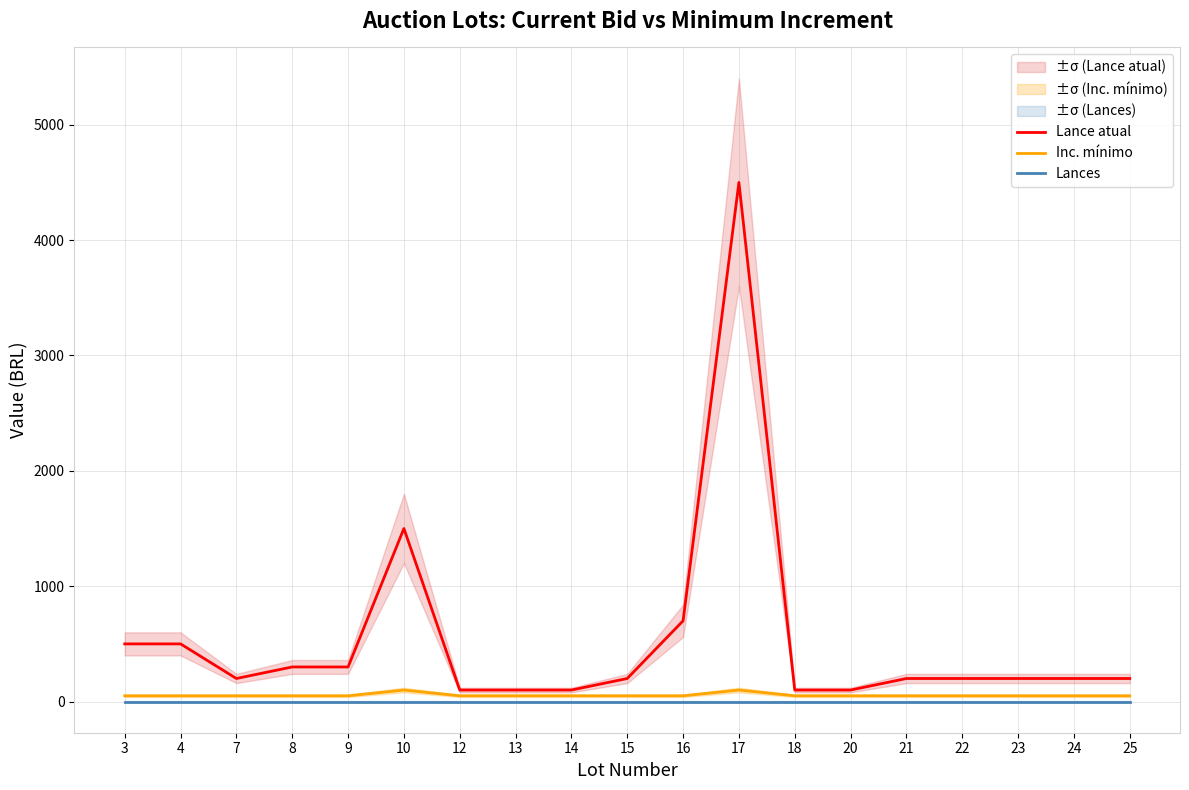

The value of Lance atual at 16 is 978. True or false?

False